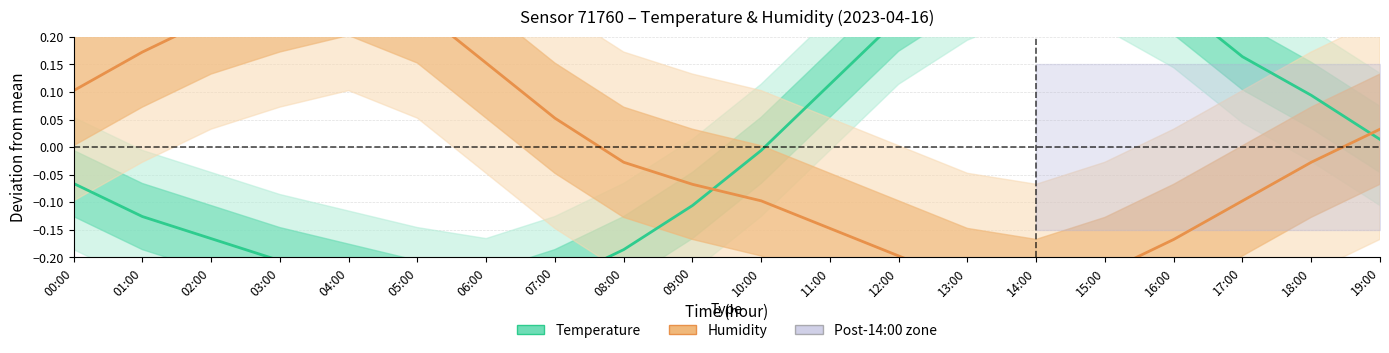

At how many categories does at least one series exceed 0?

17